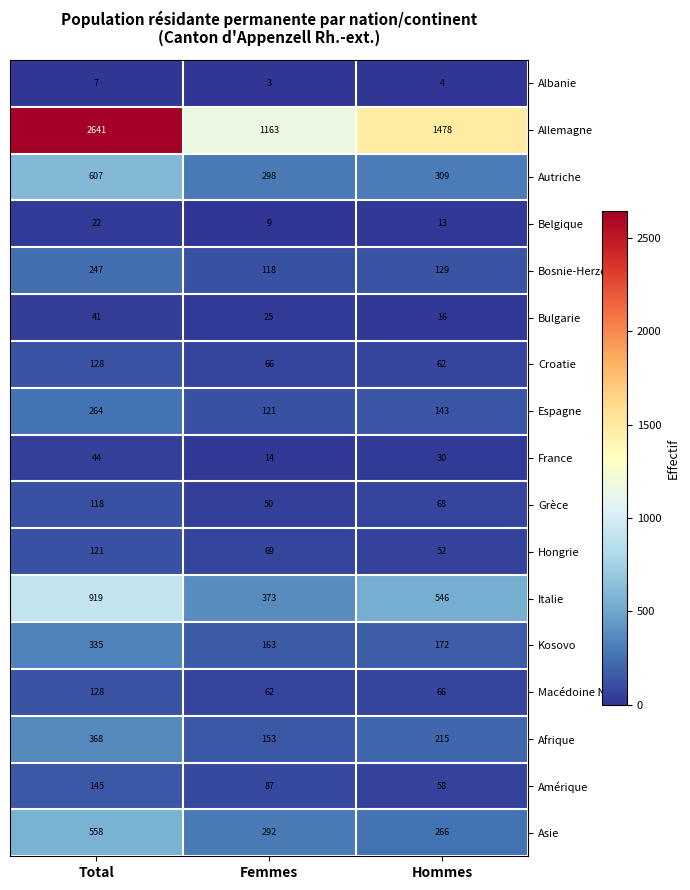

What is the minimum value shown in the chart?

3